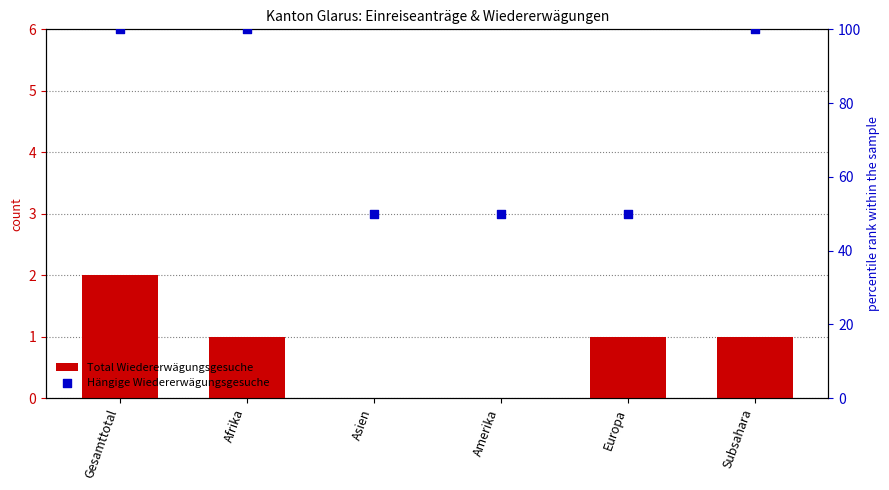

At which category is the sum across all series the highest?

Gesamttotal